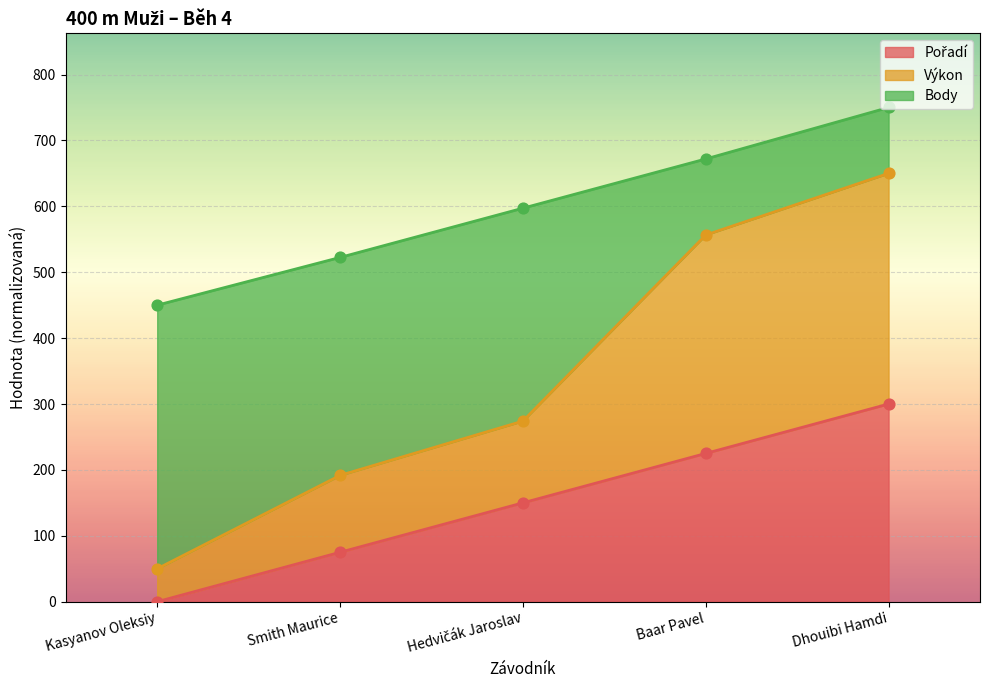

What are all the series names shown in the legend?

Pořadí, Výkon, Body